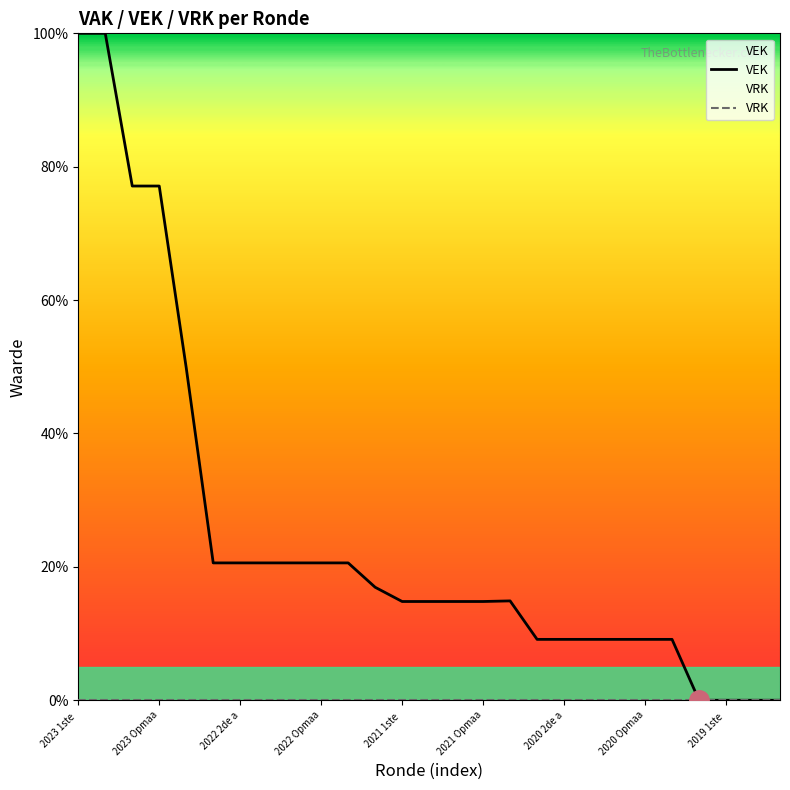

What position from the left is 20?

21